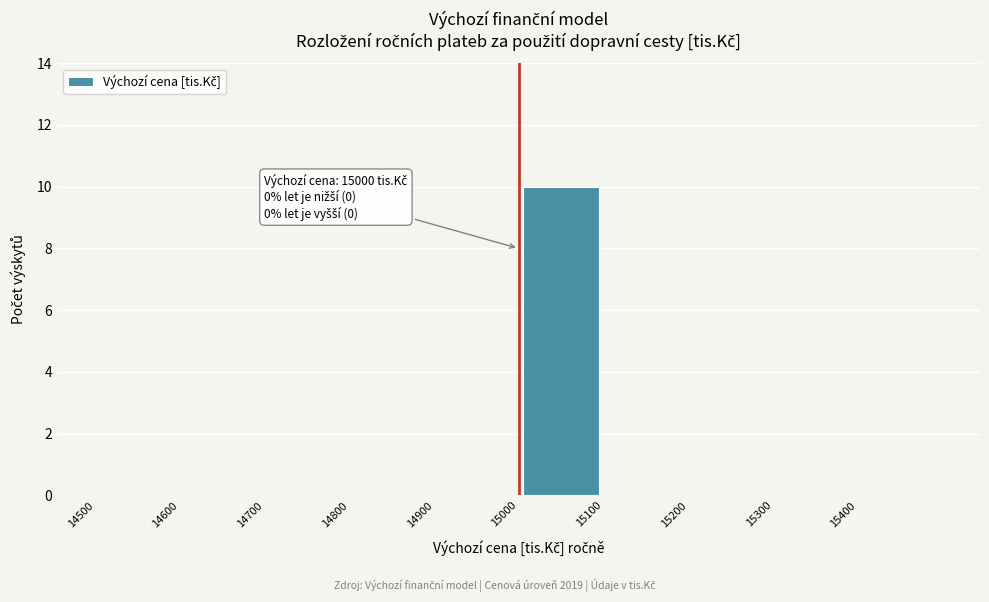

Which range on the x-axis has the tallest bar?

15000 to 15100